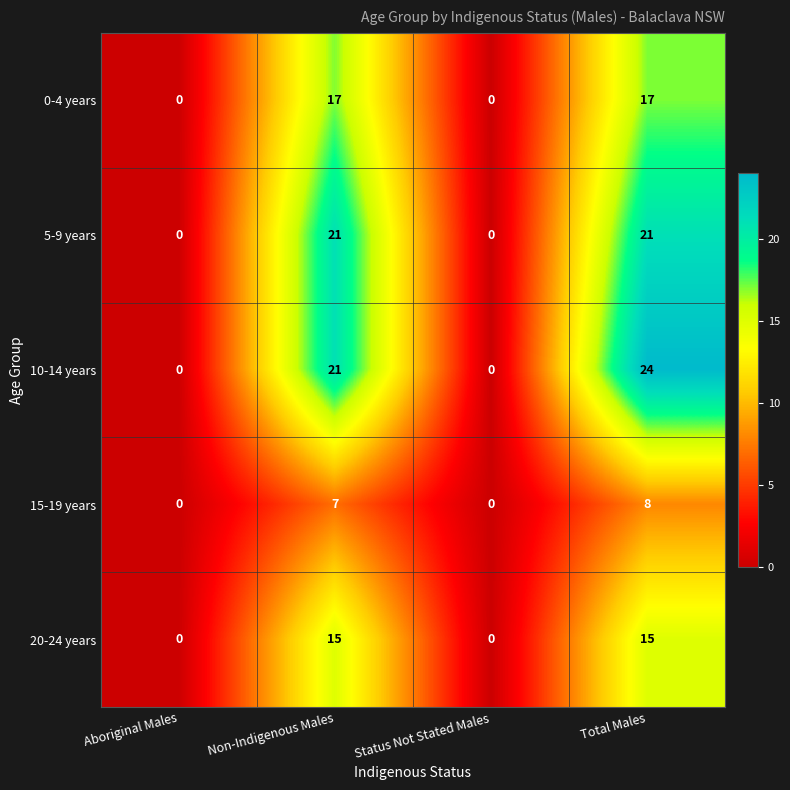

Which series has the largest range (max minus min)?

10-14 years